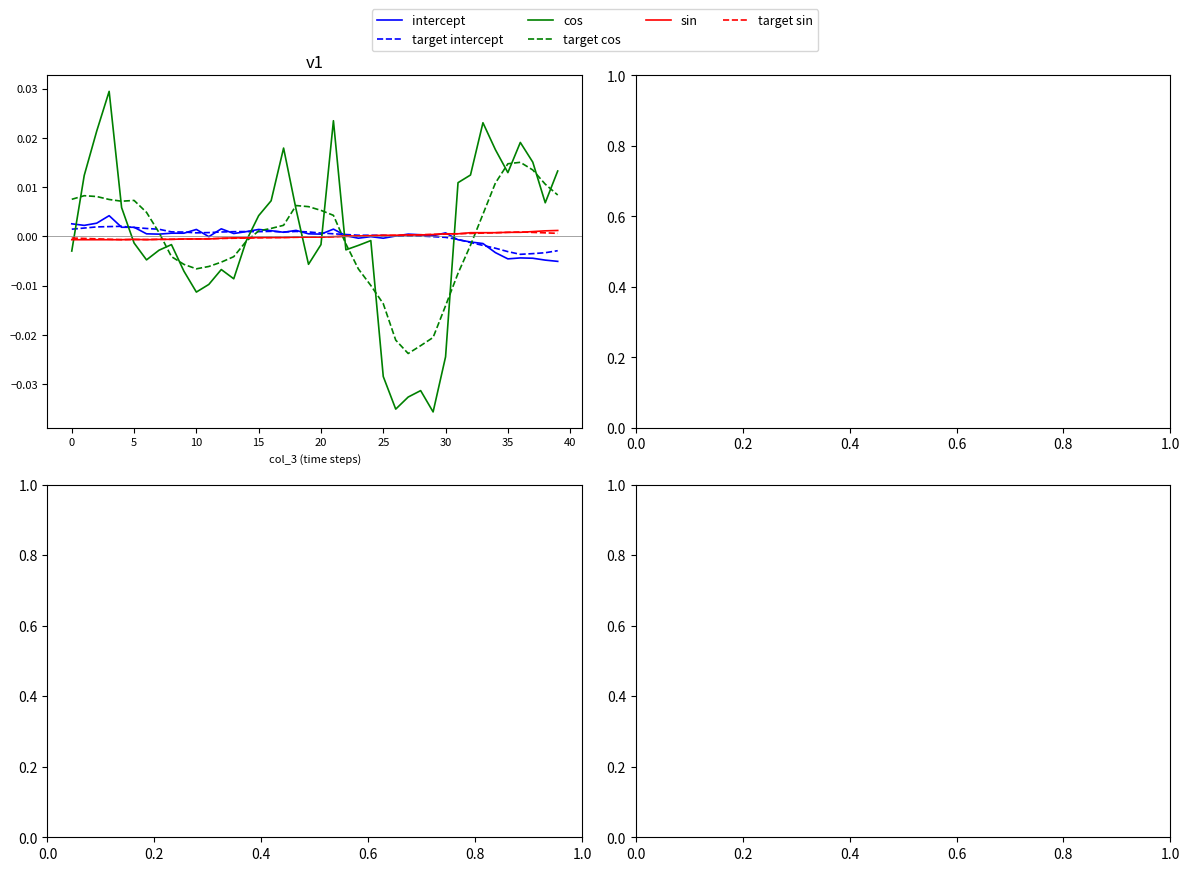

Which series has the widest spread of values?

cos